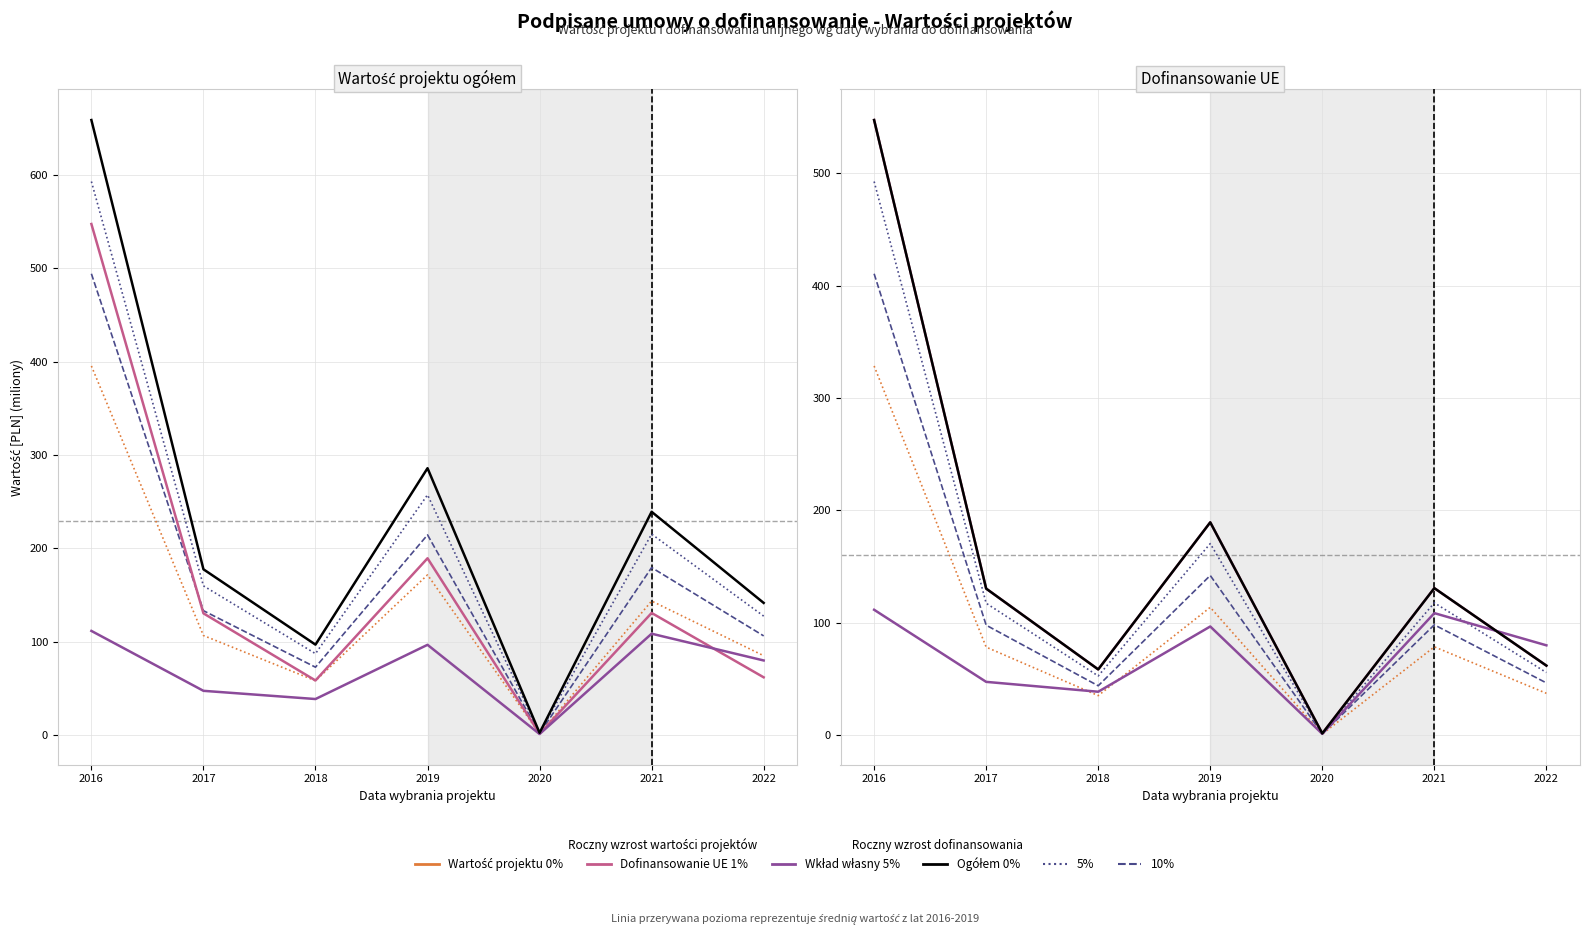

Count the number of categories in the chart.

7